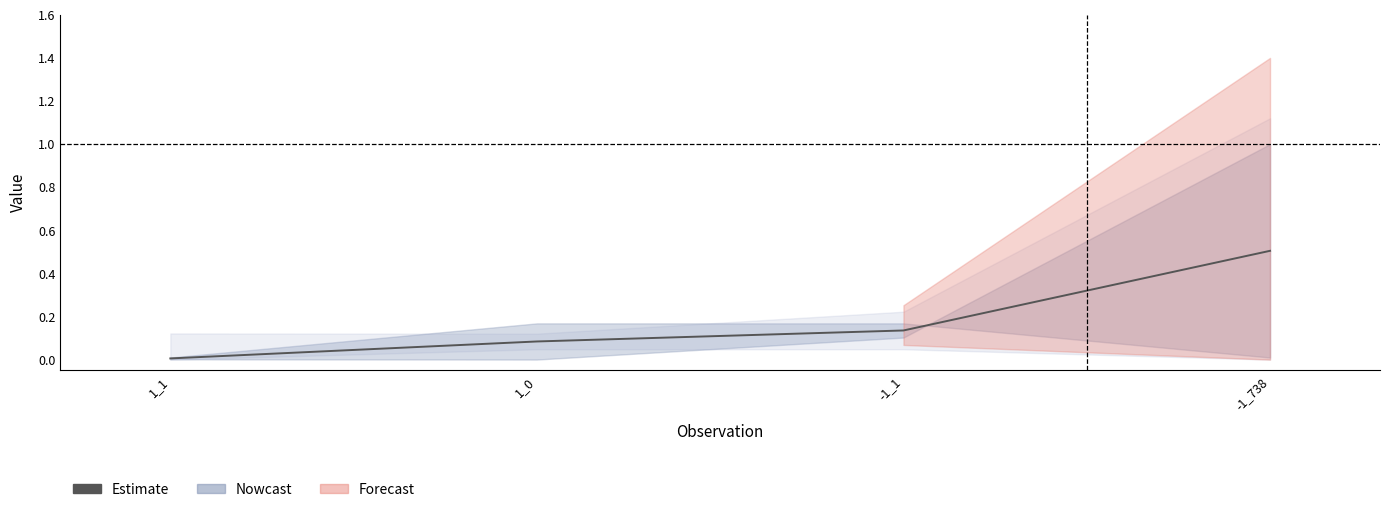

What is the difference between the maximum and minimum values?

0.5